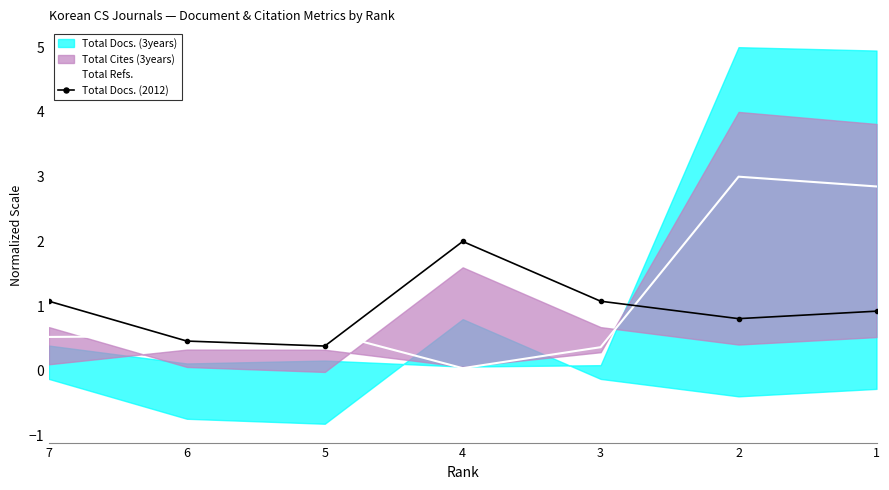

At which category is the sum across all series the highest?

2